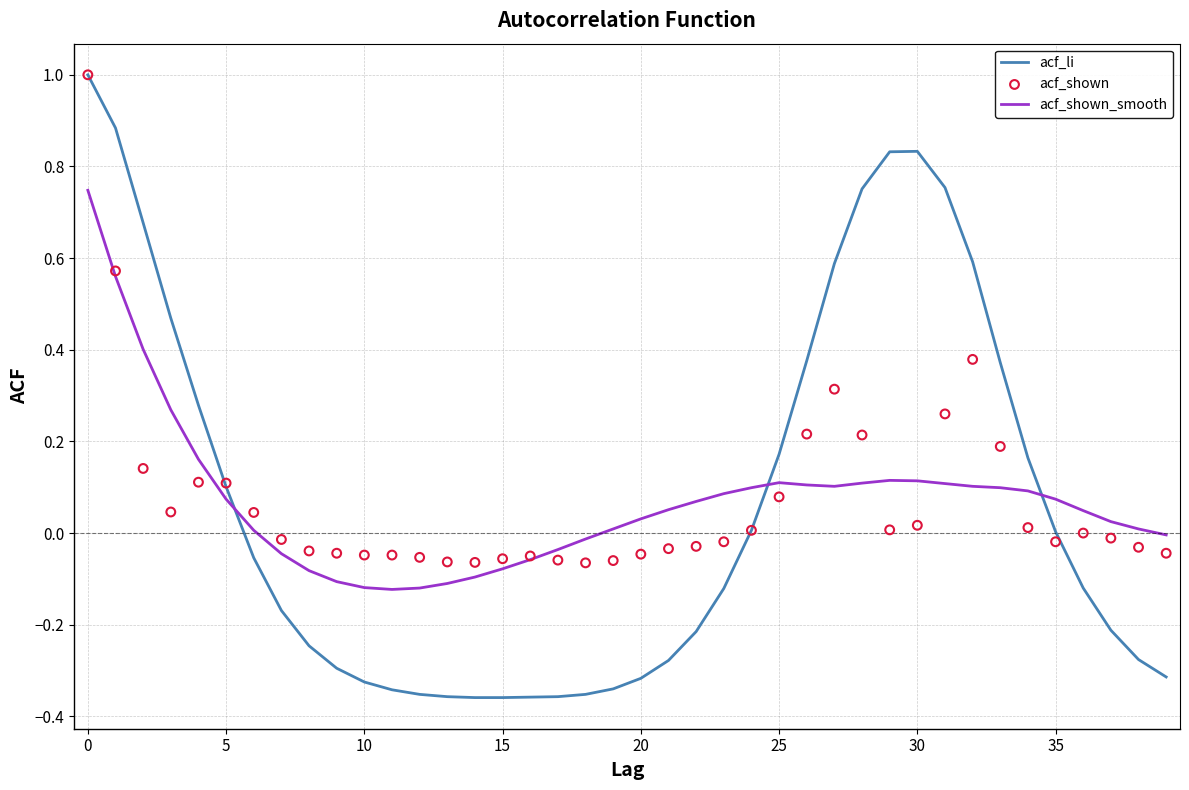

What are all the series names shown in the legend?

acf_li, acf_shown_smooth, acf_shown